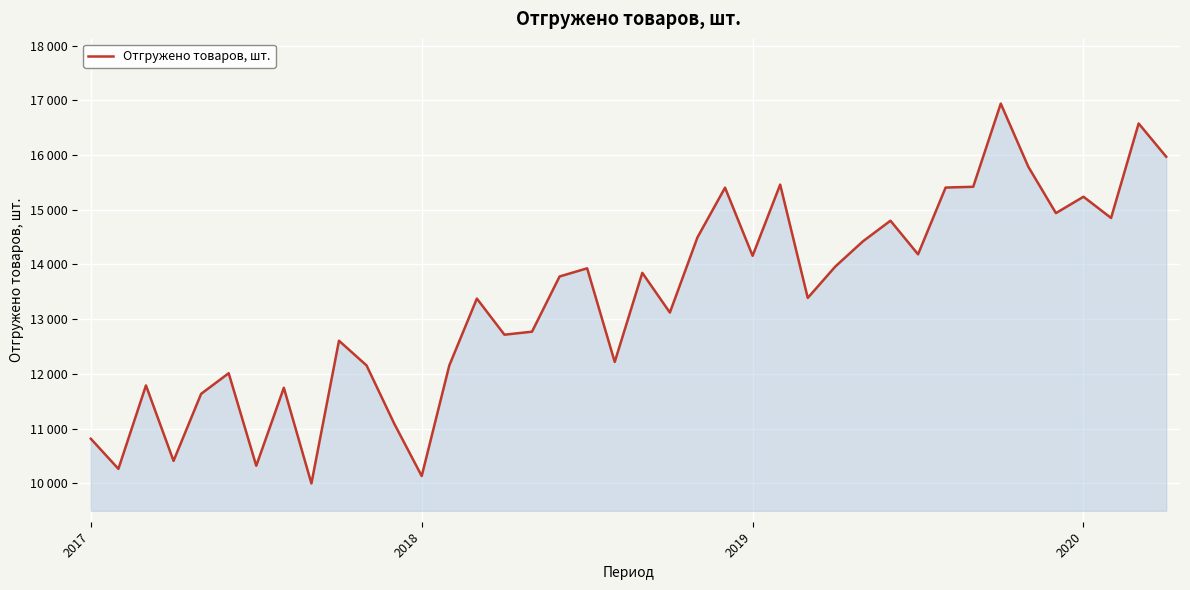

Is this an area chart (filled region under the line)?

Yes